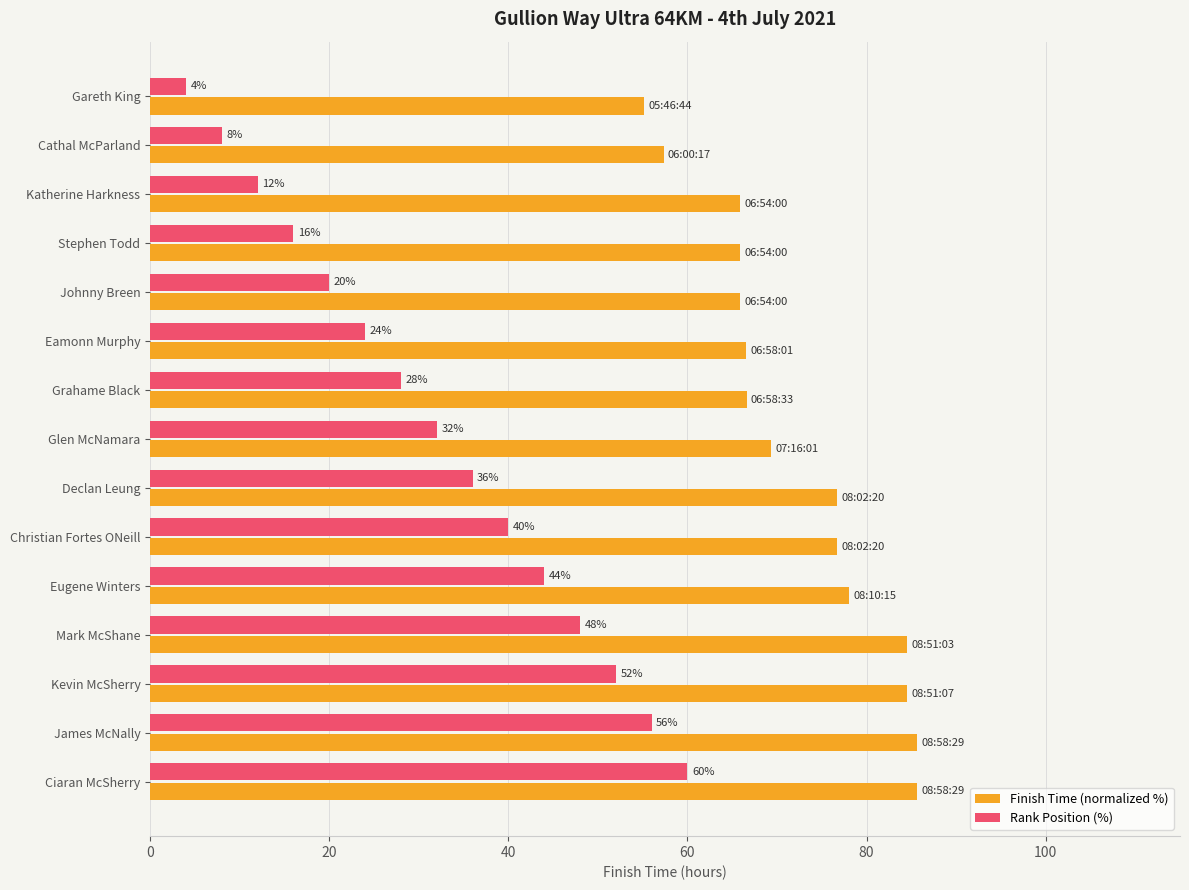

Is it true that Rank Position (%) equals 60.0 at Ciaran McSherry?

True